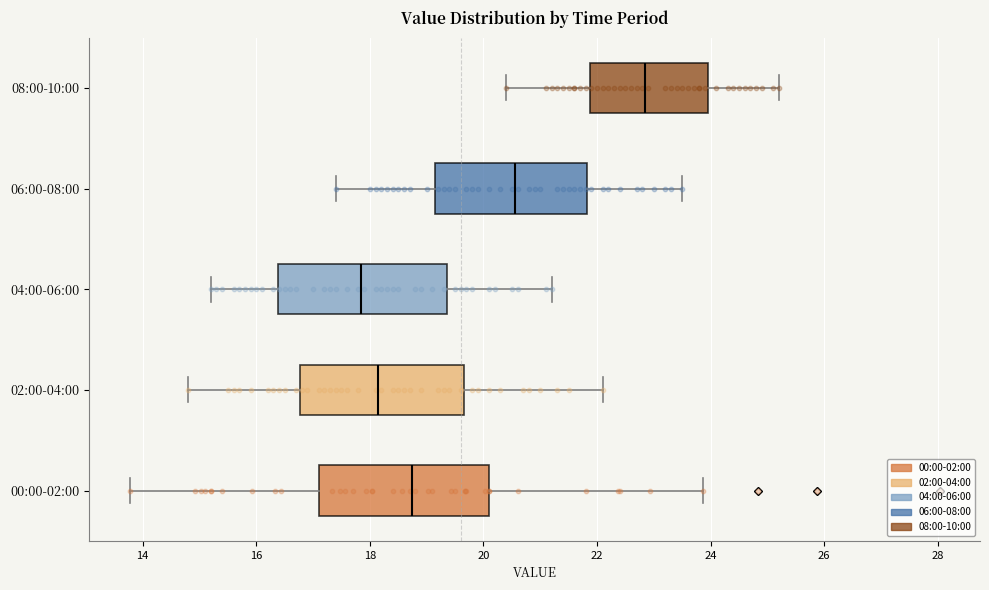

Reading bottom to top, read every box against the x-axis: the position of its median line, the range the box covers, and the ends of its whiskers. The values are not printed on the chart, so give them approximately, as read against the axis.

00:00-02:00: median 18.8, box 17.2 to 20.2, whiskers 13.8 to 23.8
02:00-04:00: median 18.2, box 16.8 to 19.6, whiskers 14.8 to 22.2
04:00-06:00: median 17.8, box 16.4 to 19.4, whiskers 15.2 to 21.2
06:00-08:00: median 20.6, box 19.2 to 21.8, whiskers 17.4 to 23.6
08:00-10:00: median 22.8, box 21.8 to 24.0, whiskers 20.4 to 25.2